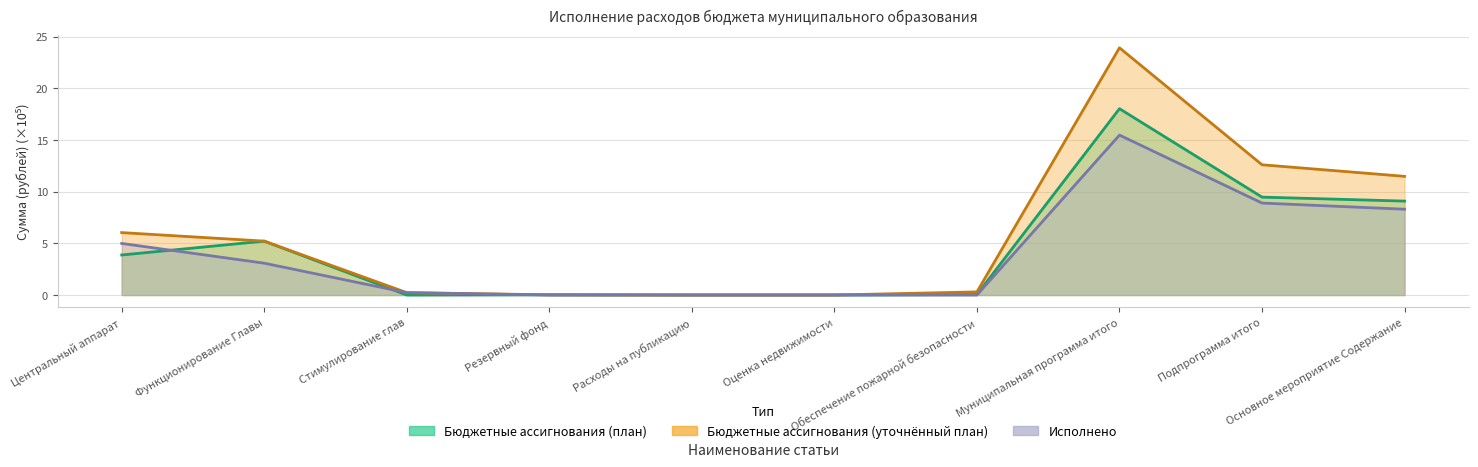

Between Резервный фонд and Муниципальная программа итого, which series saw the biggest shift?

Бюджетные ассигнования (уточнённый план)